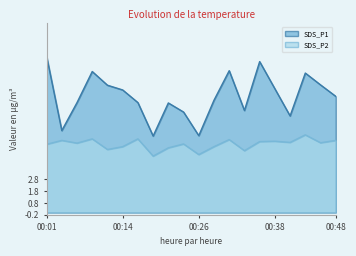

True or false: SDS_P1 and SDS_P2 cross at least once.

False